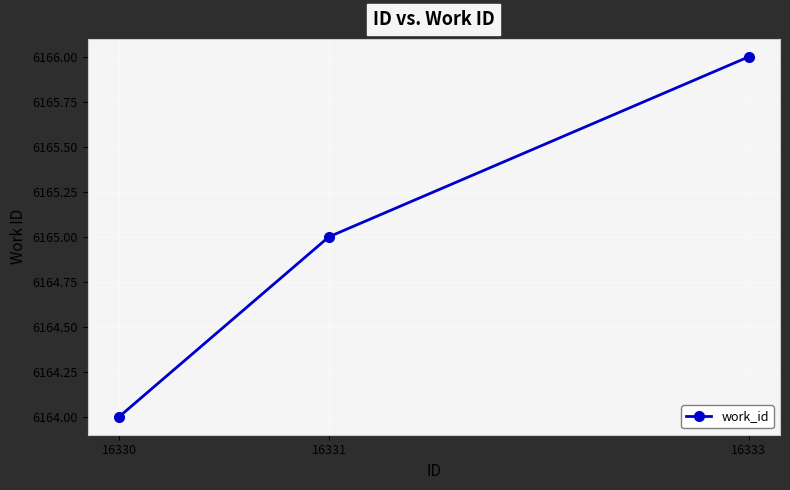

How many lines are shown in the chart?

1